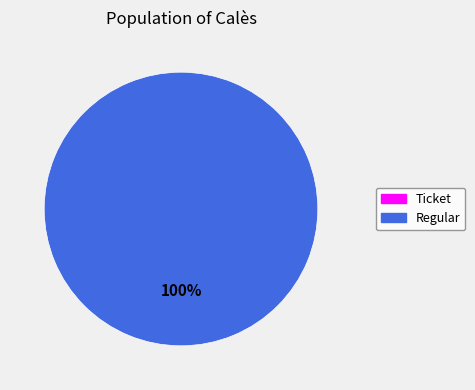

What is the majority slice?

Regular